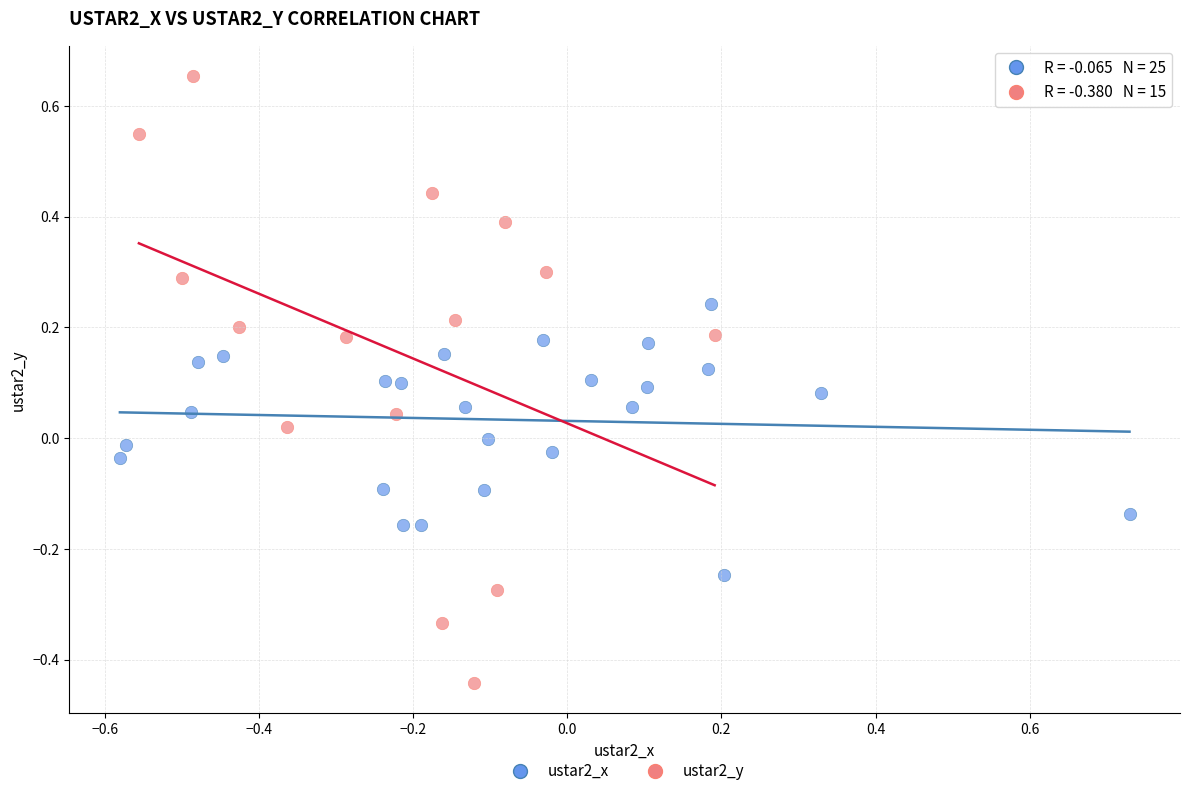

Which series contains the highest Y value?

ustar2_y